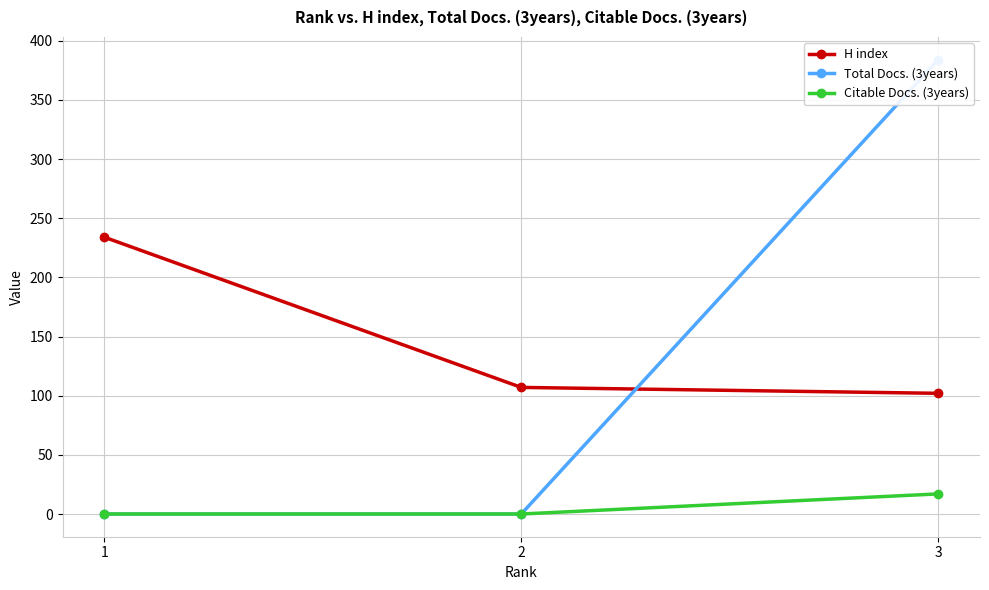

Is the value of H index at 3 greater than the value of Citable Docs. (3years) at 3?

Yes